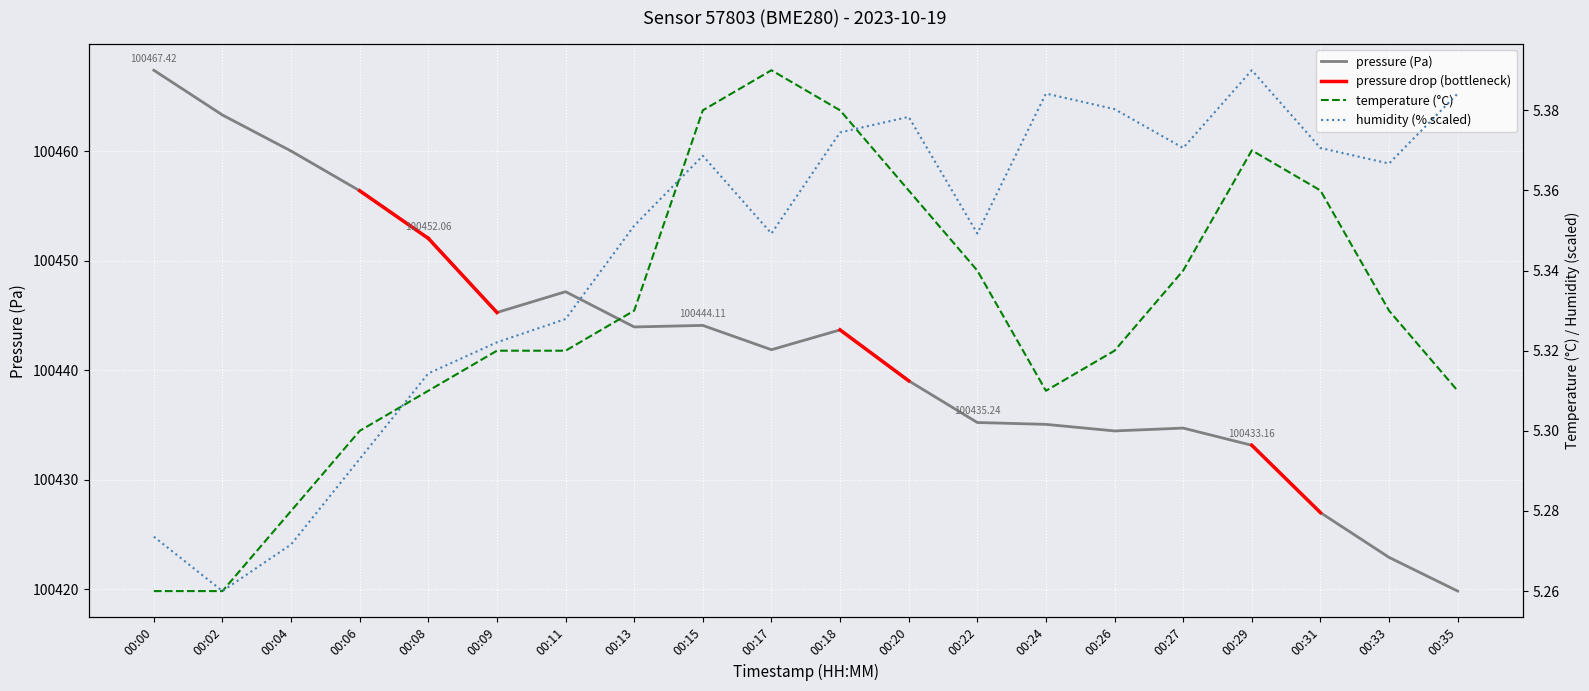

How many values in the pressure series are below 100443?

10